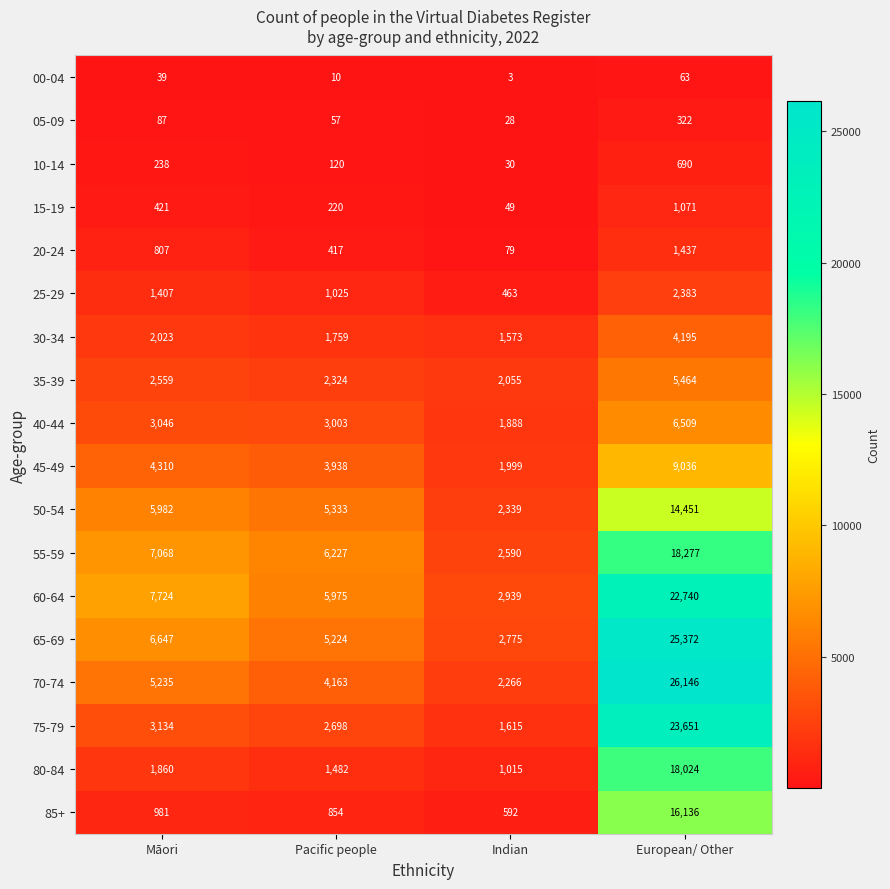

What is the average value of the 80-84 series?

5595